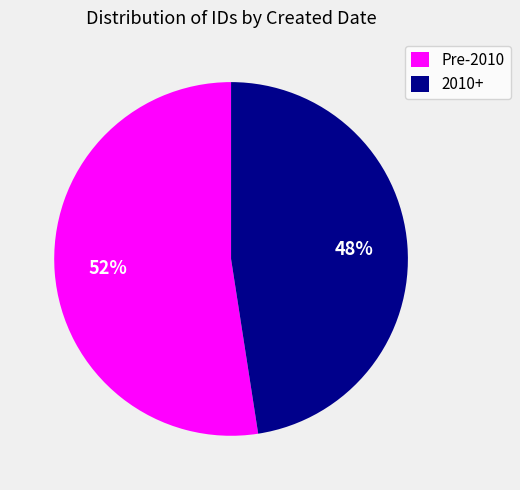

Count the number of slices in the pie.

2